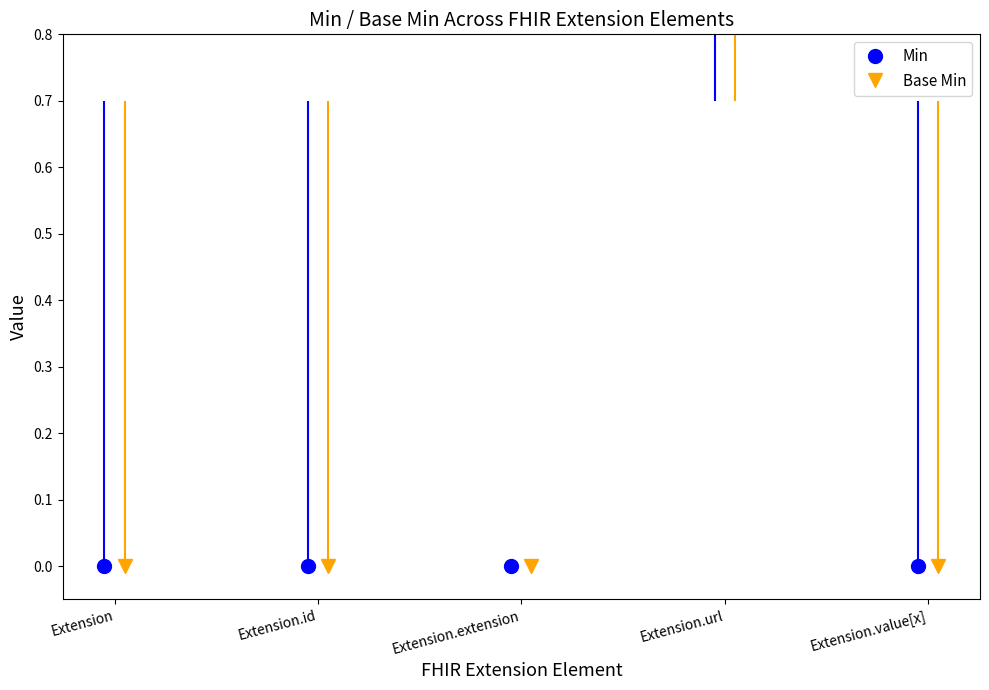

What is the value of the Min point at the 4th from the left?

1